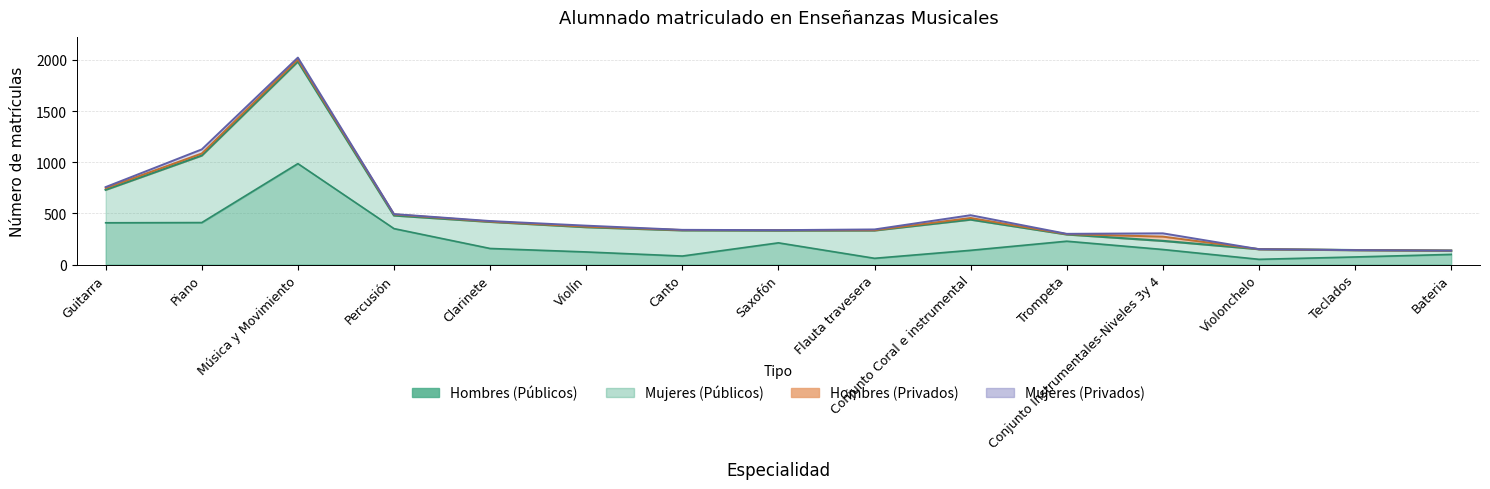

What is the maximum value for Hombres (Privados)?

42